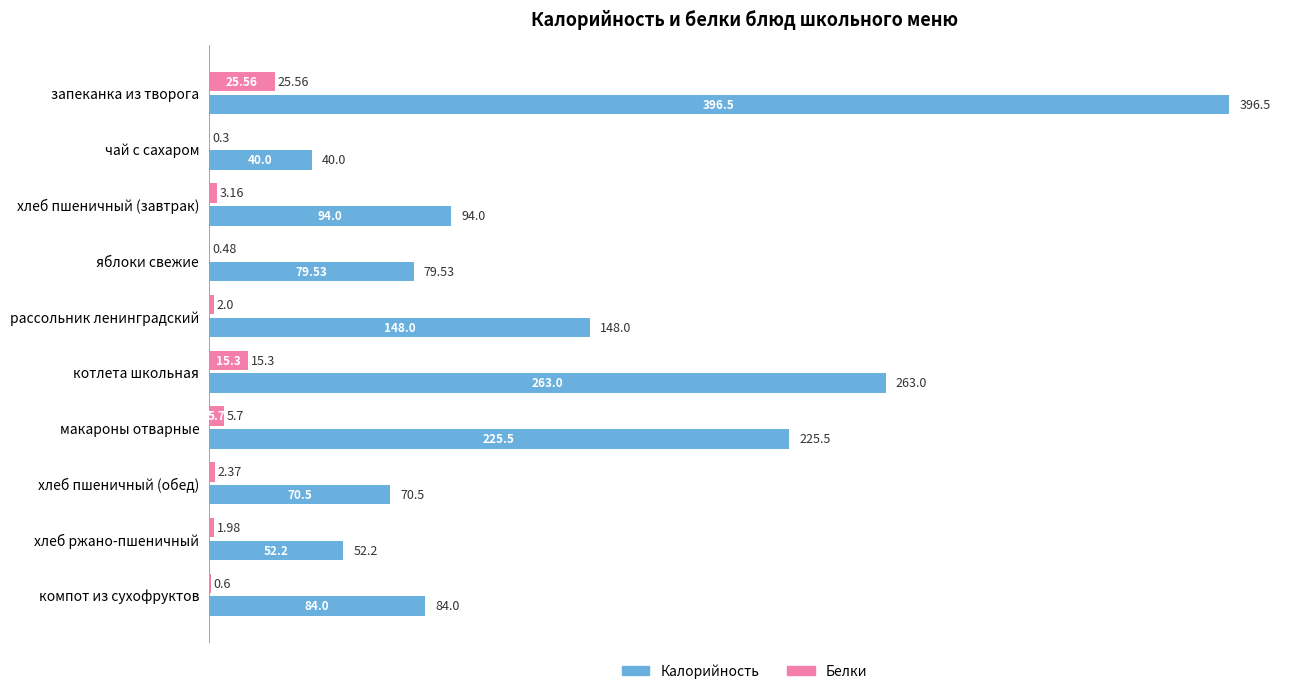

Where is Белки nearest to the value 12?

котлета школьная